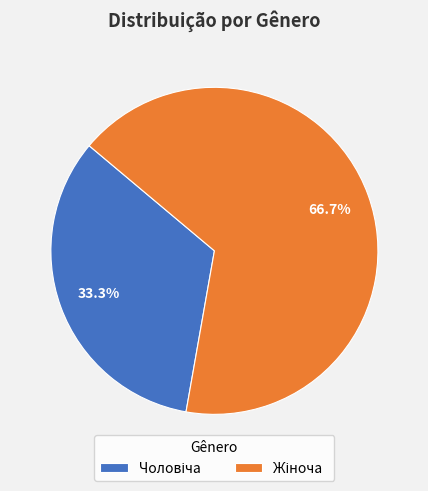

Is there any slice that represents more than half of the pie?

Yes